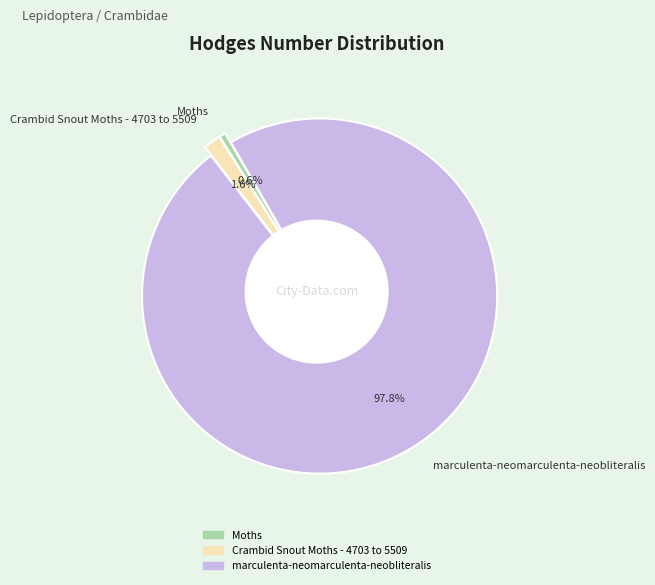

Is it true that Crambid Snout Moths - 4703 to 5509 is 2% of the pie?

True